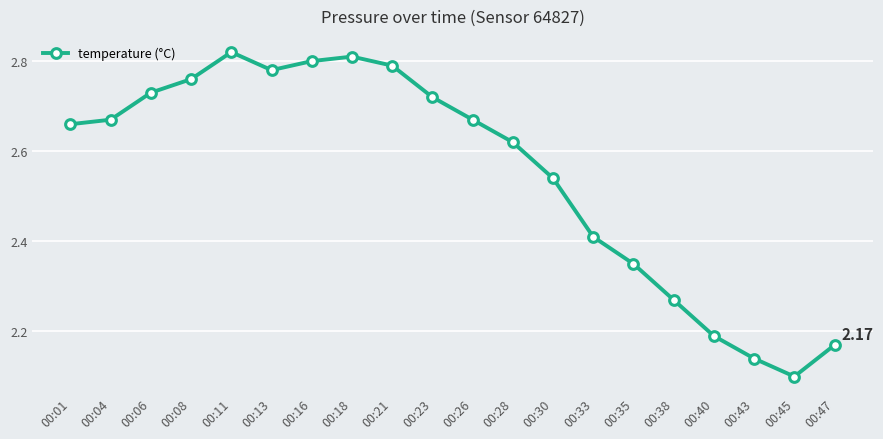

What is the difference between the maximum and minimum values?

0.7